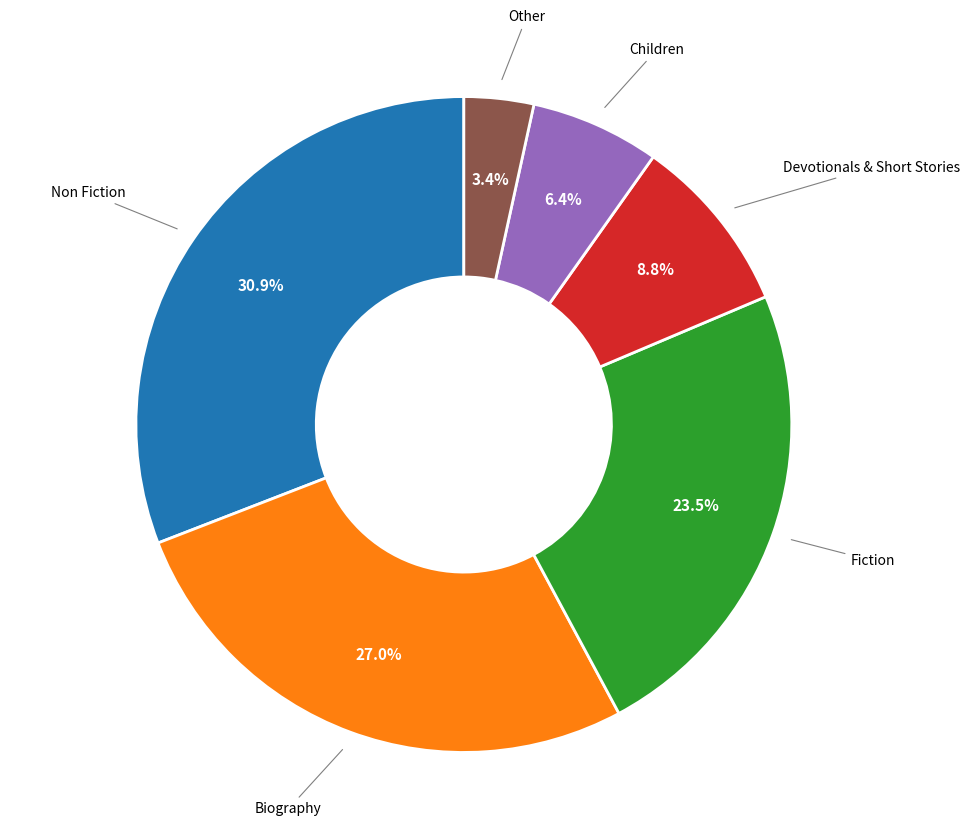

Does any single category account for the majority?

No